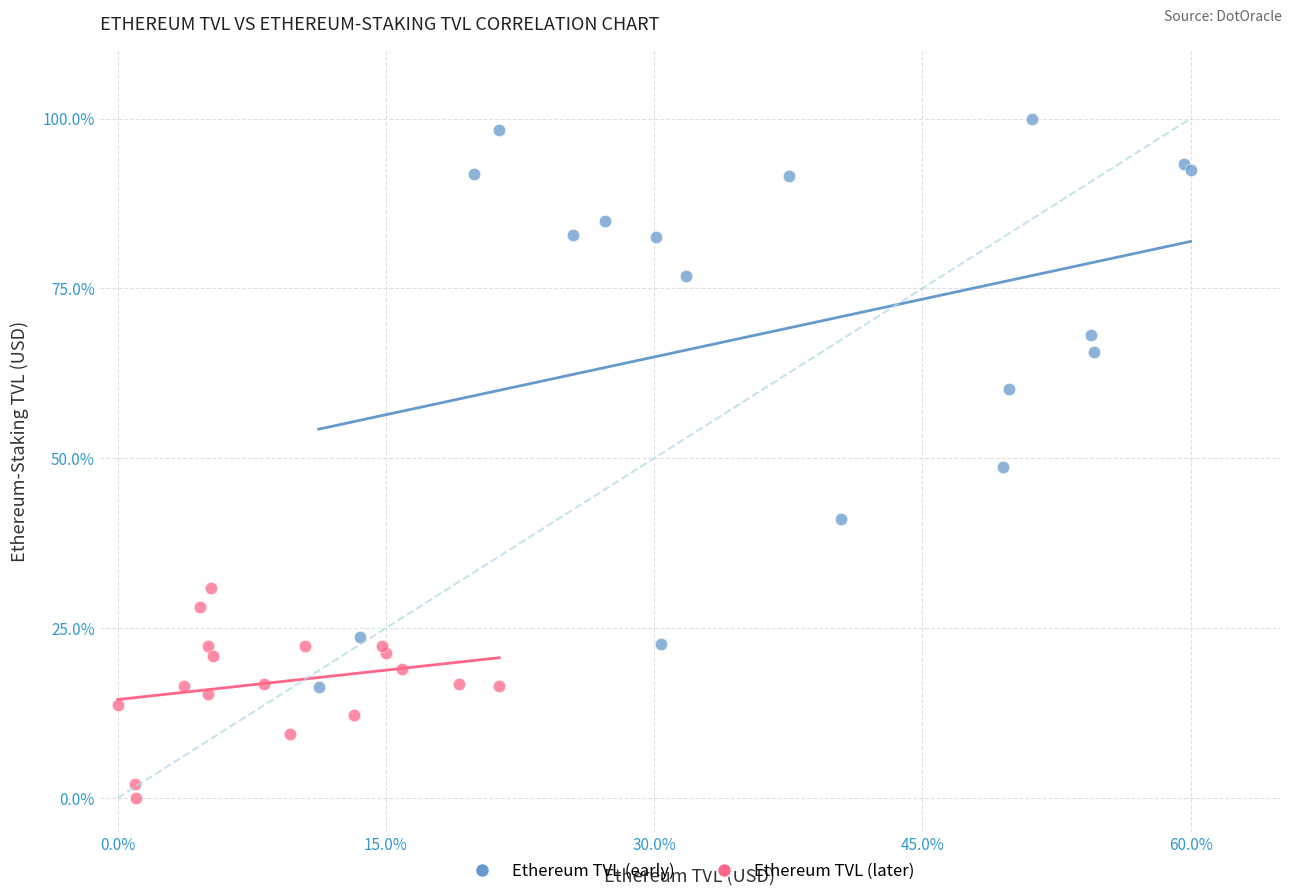

What are all the series names shown in the legend?

Ethereum TVL (early), Ethereum TVL (later)